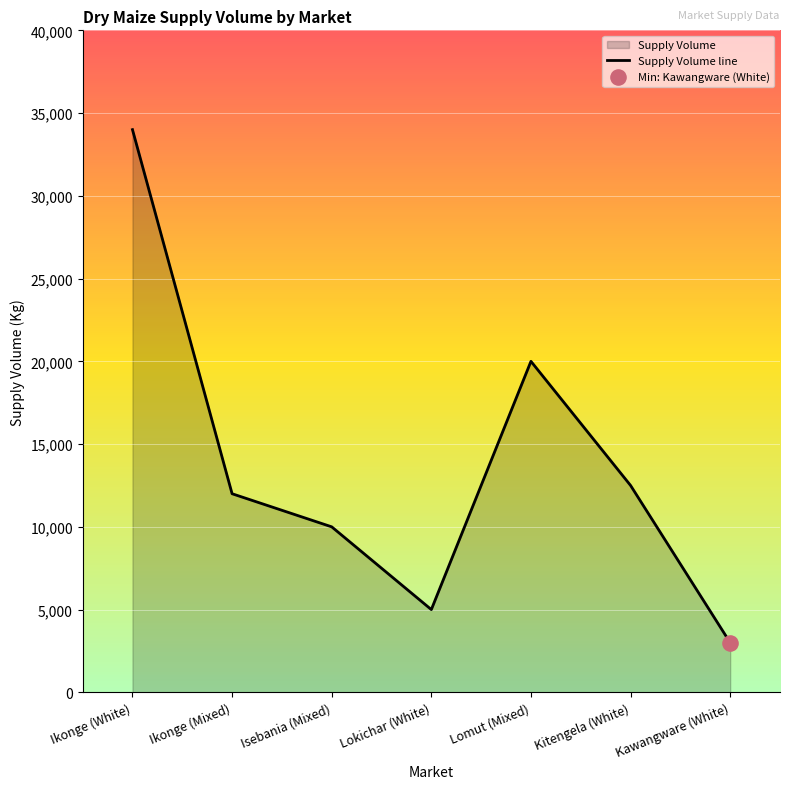

What is the change in value from Kitengela (White) to Kawangware (White)?

-9500